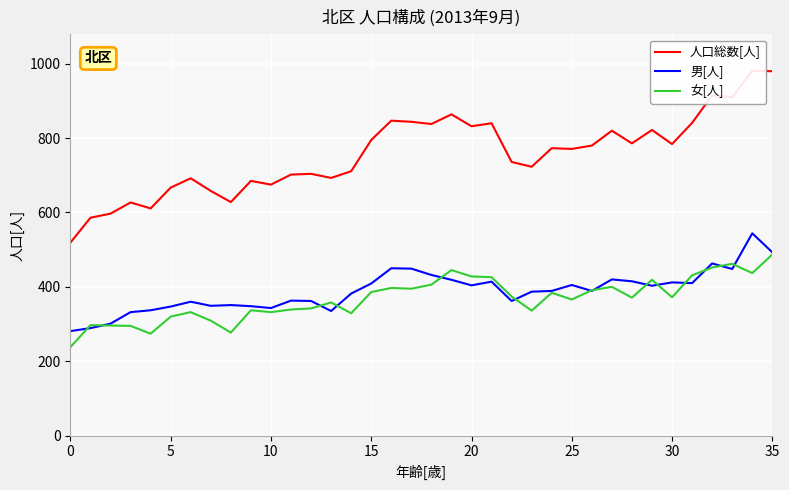

True or false: 人口総数[人] has a value of 1404 at 31.

False